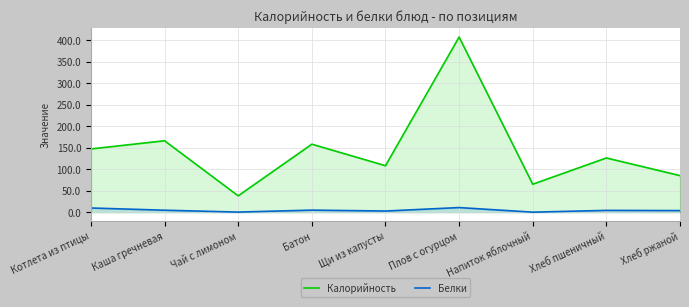

At which category is the sum across all series the highest?

Плов с огурцом